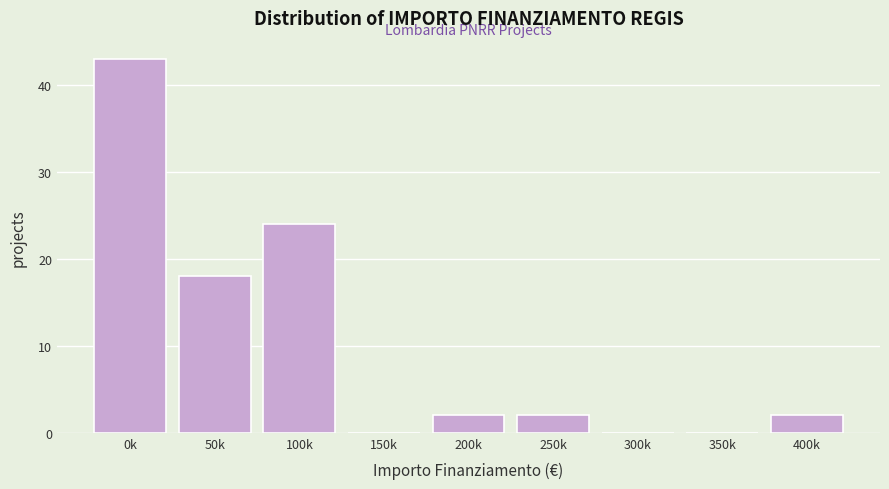

Reading right to left, list all the values displayed in this chart.

400k=2	350k=0	300k=0	250k=2	200k=2	150k=0	100k=24	50k=18	0k=43